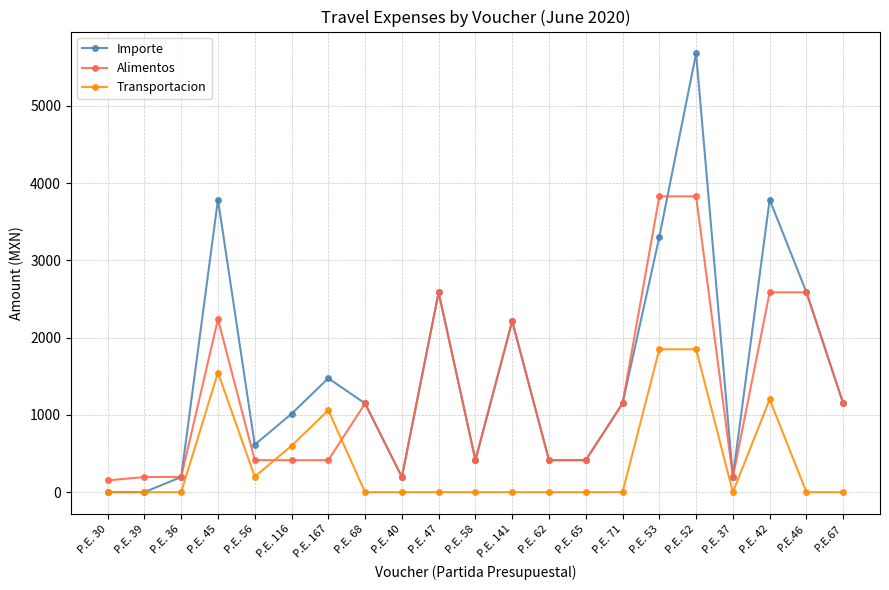

How many series are shown in this chart?

3